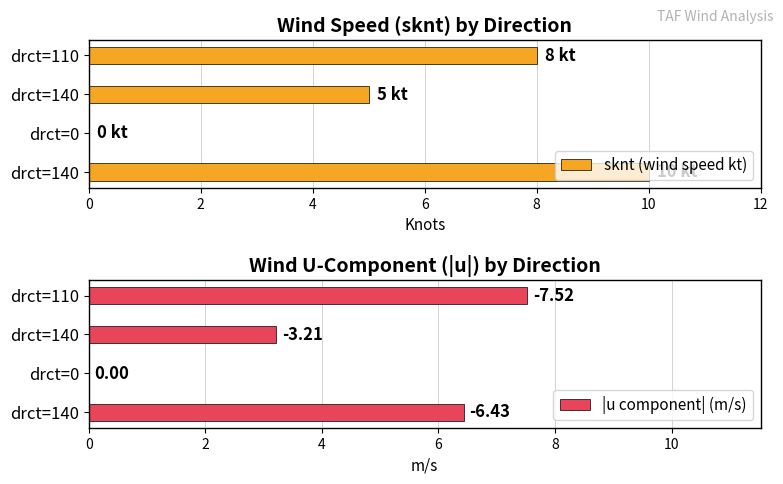

List the series in order of their overall mean, highest first.

sknt (wind speed kt), |u component| (m/s)